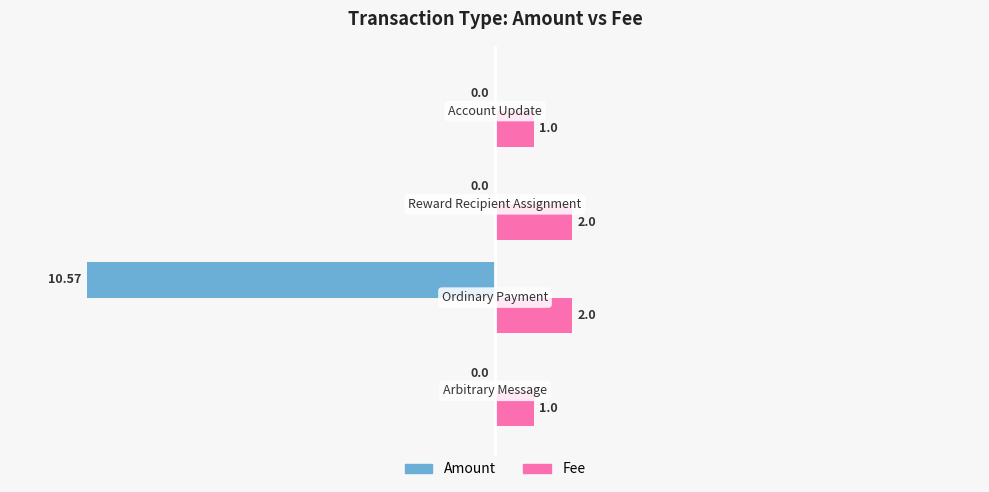

What is the sum of all Fee values?

6.0